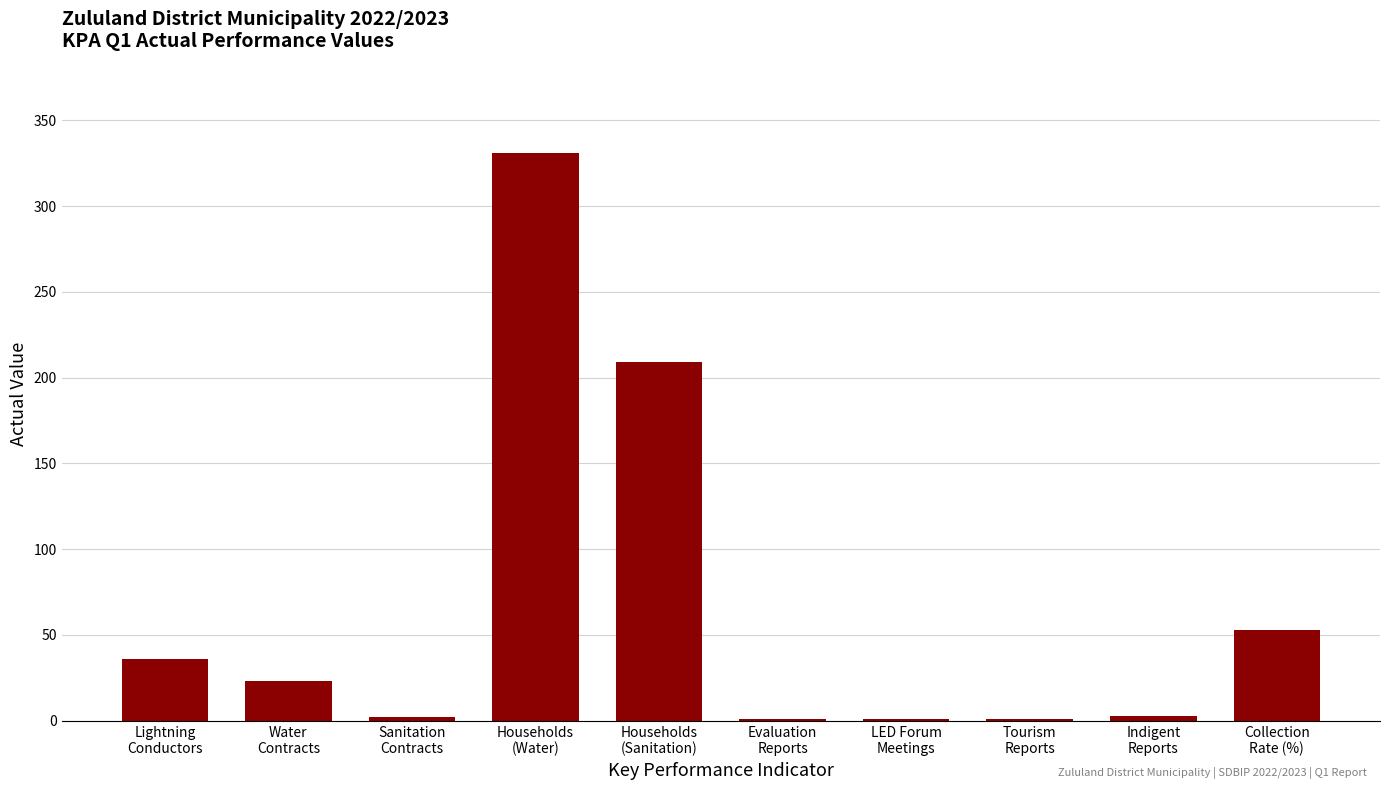

How many series are shown in this chart?

1